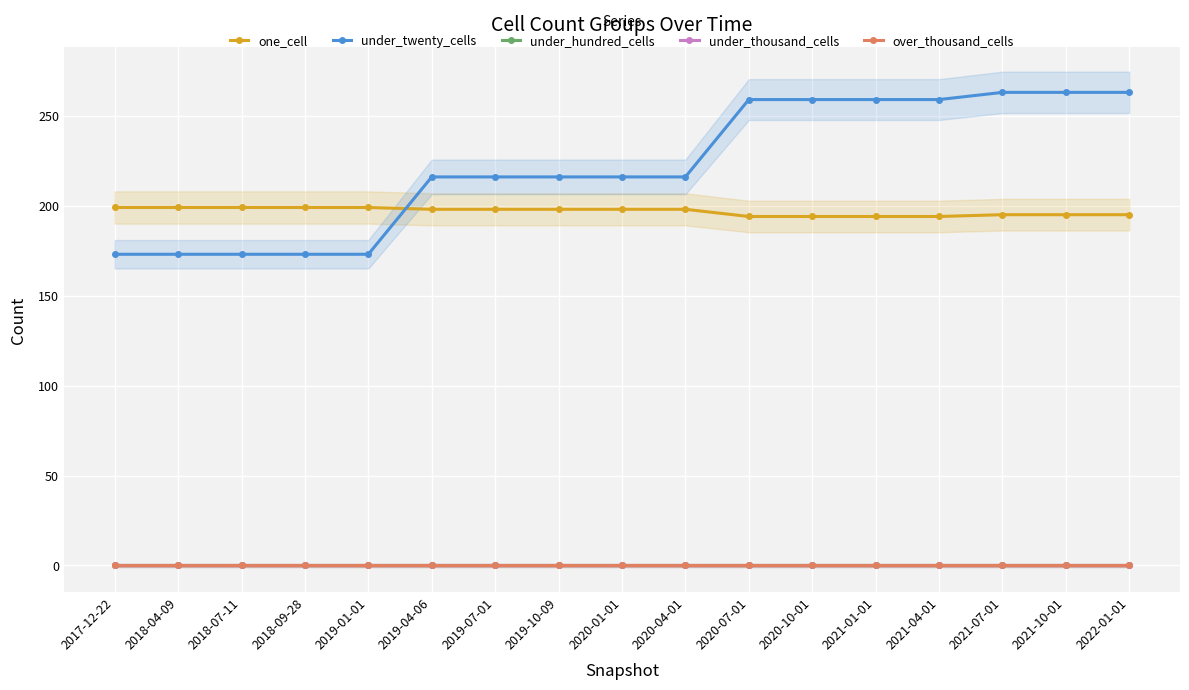

What is the difference between the highest and lowest values at 2019-10-09?

216